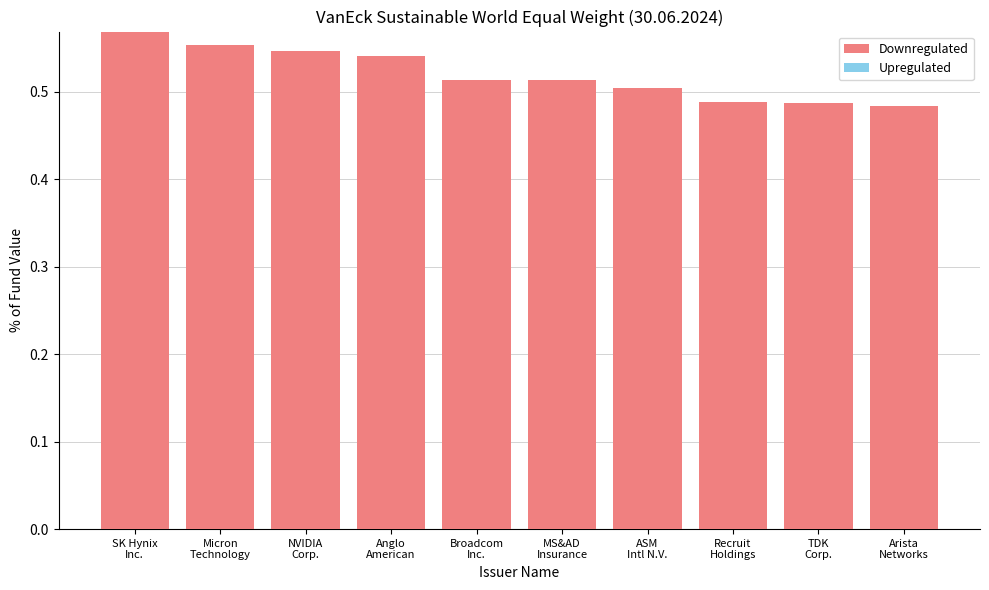

How many values are between 0 and 1?

10